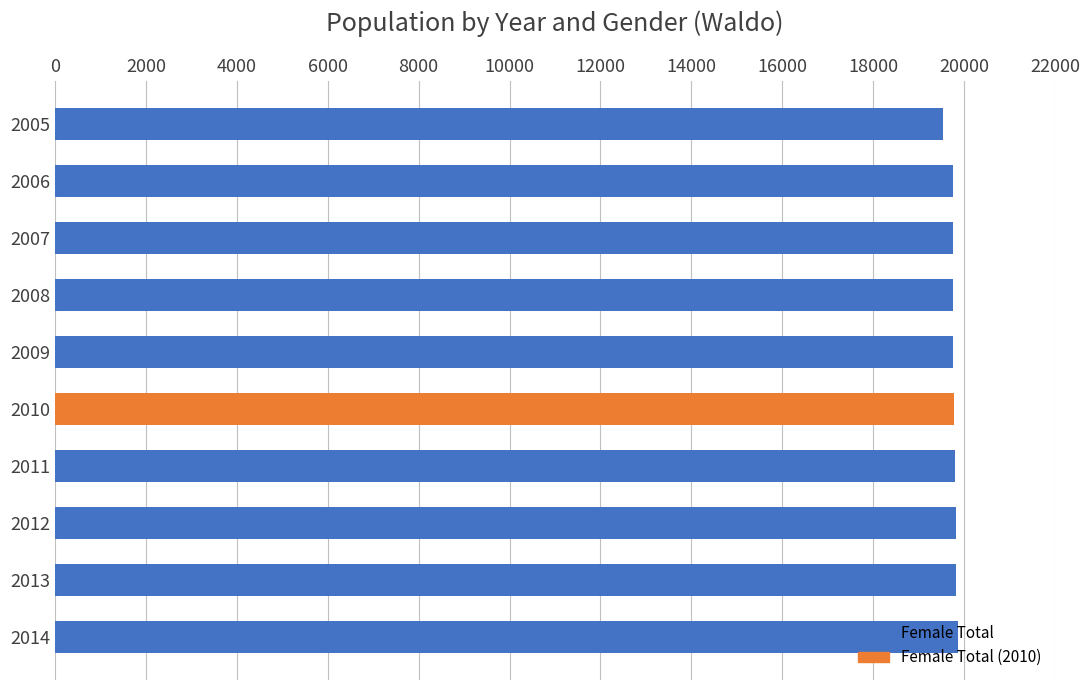

What is the value of the 10th bar from the top?

19862